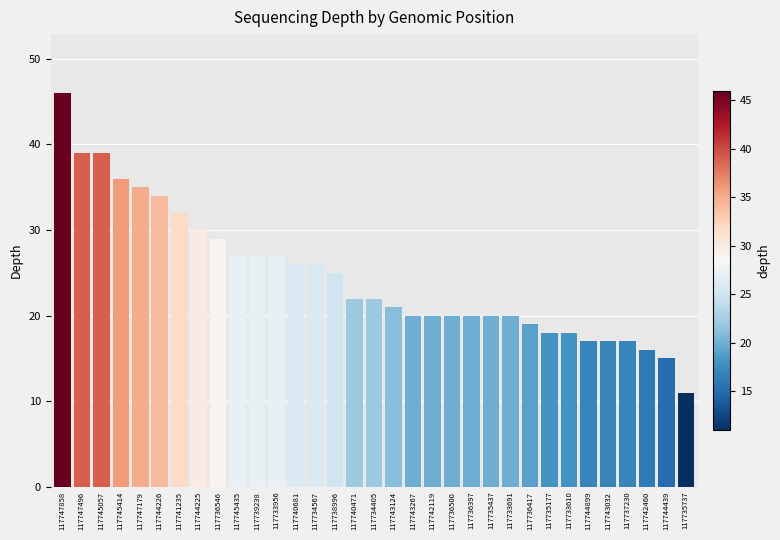

At which category does the chart reach its peak across all series?

117747858